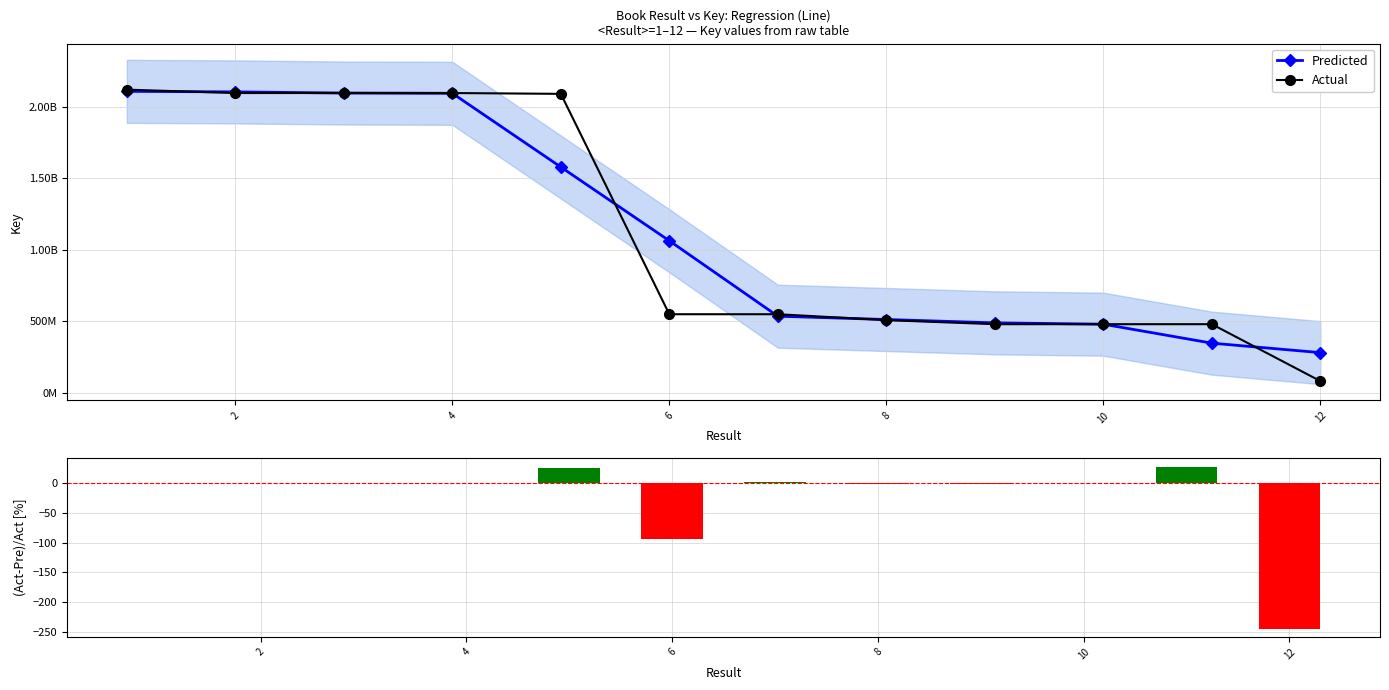

What is the difference between the maximum and minimum values in the (Act-Pre)/Act [%] series?

272.4